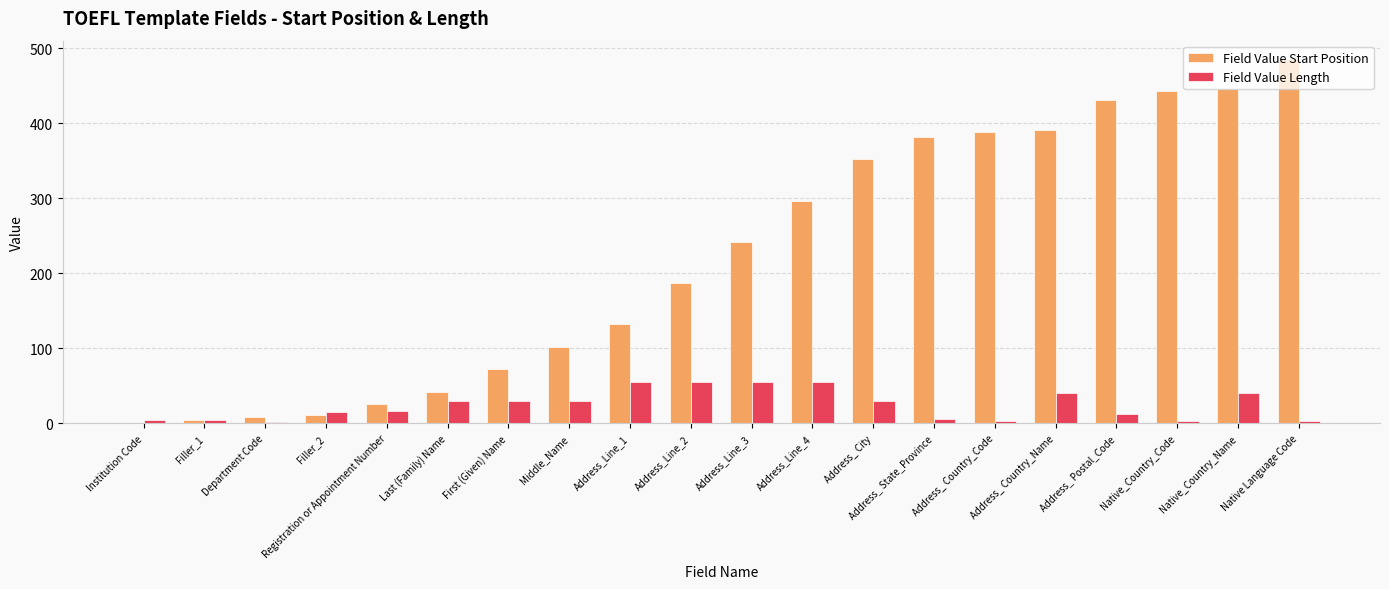

Which series changed the most between Address_Line_4 and Native Language Code?

Field Value Start Position